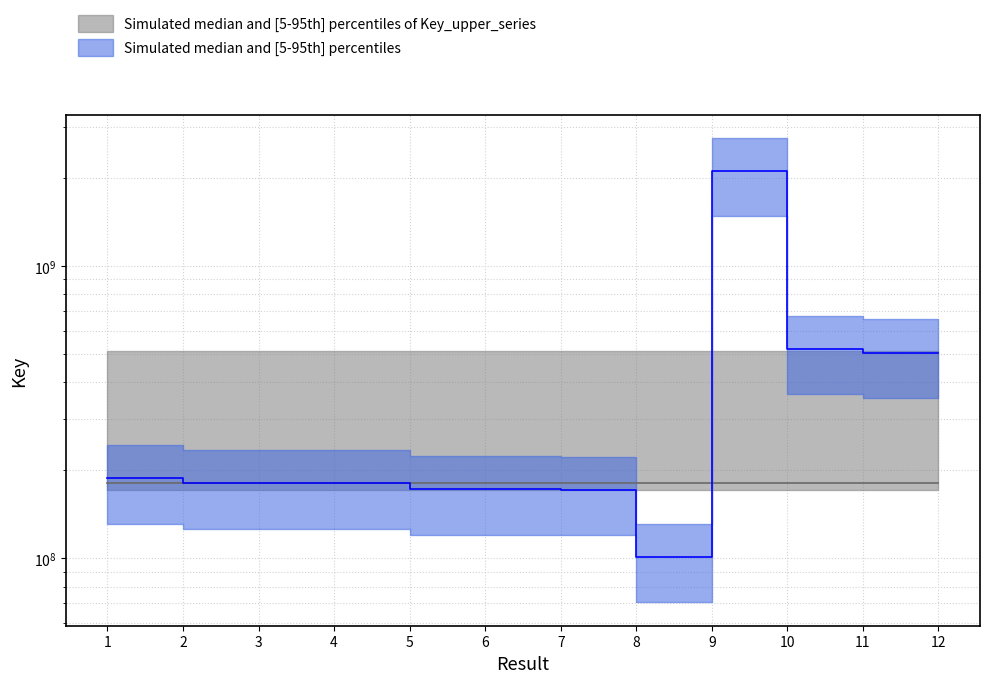

Reading left to right, transcribe all the data shown in this chart.

1=187444737	2=180229118	3=180229645	4=180229435	5=172058882	6=172058922	7=171129454	8=100778519	9=2111818194	10=519301989	11=505004160	12=505004138